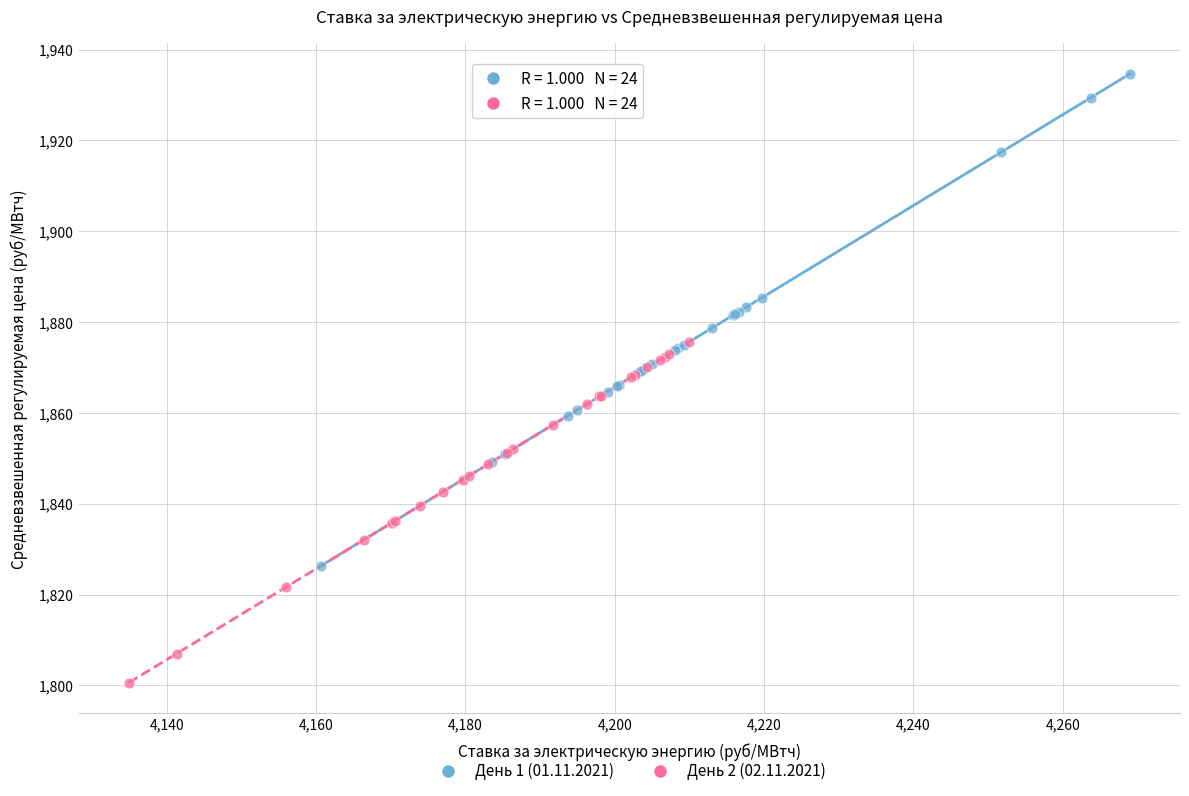

Which series contains the lowest Y value?

День 2 (02.11.2021)